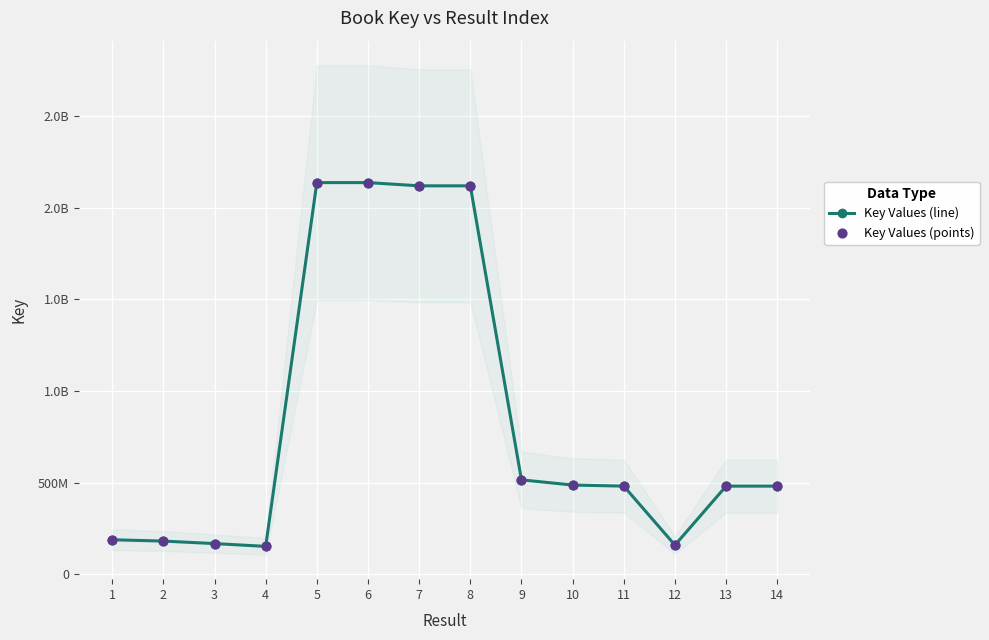

Which series has the largest total across all categories?

Key Values (line)